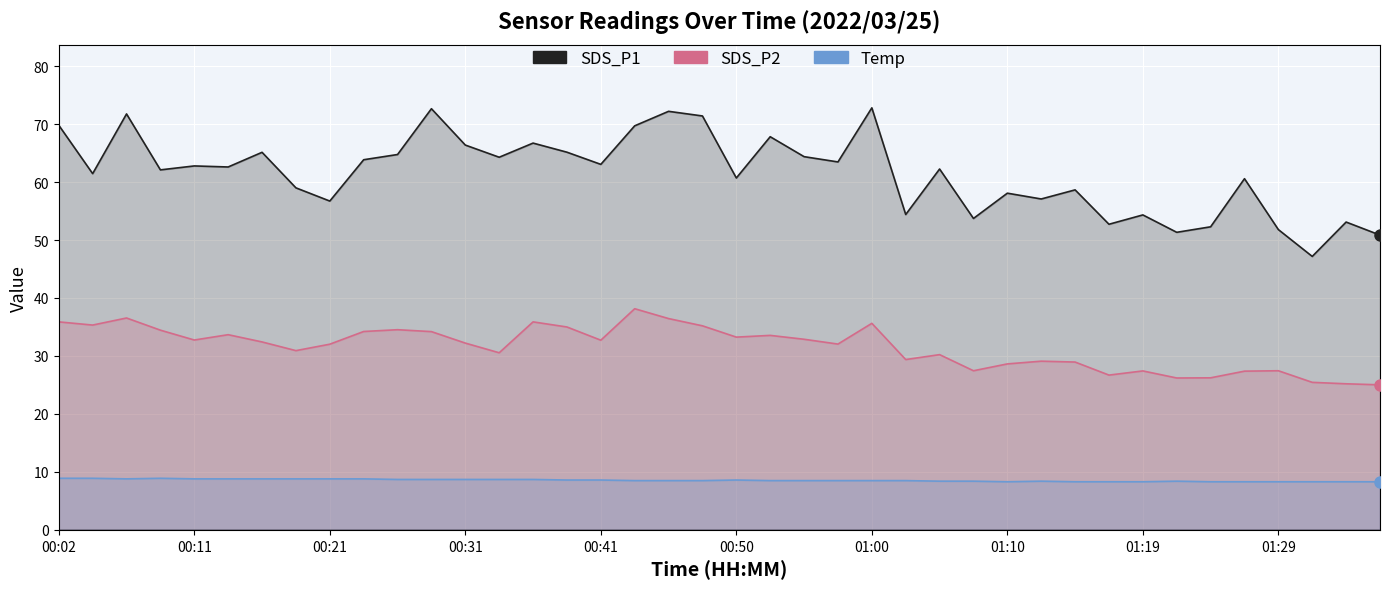

What is the sum of all Temp values?

342.2